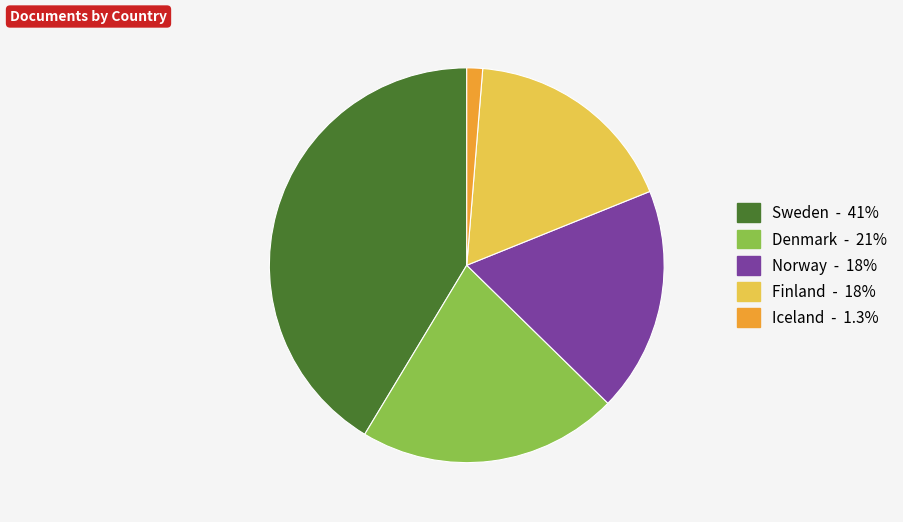

Rank the categories by value from highest to lowest.

Sweden, Denmark, Norway, Finland, Iceland